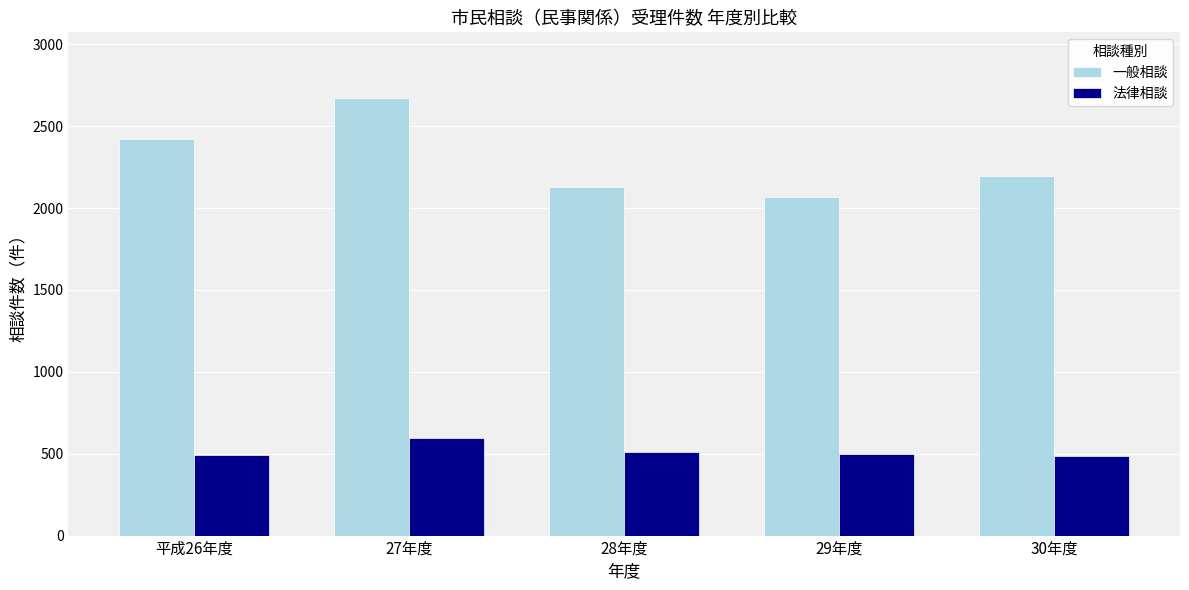

What is the highest value of the 法律相談 series?

596